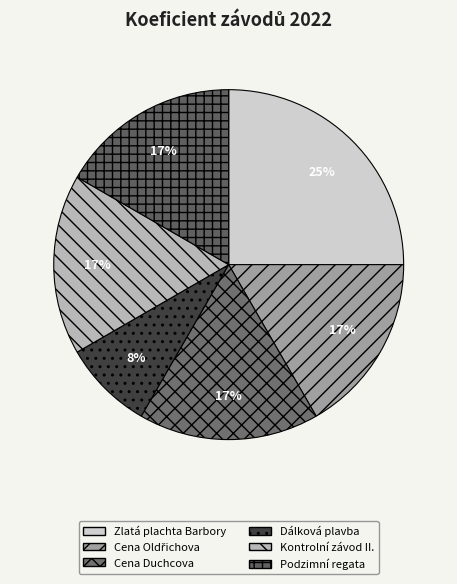

To the nearest percent, what portion does Kontrolní závod II. represent?

17%